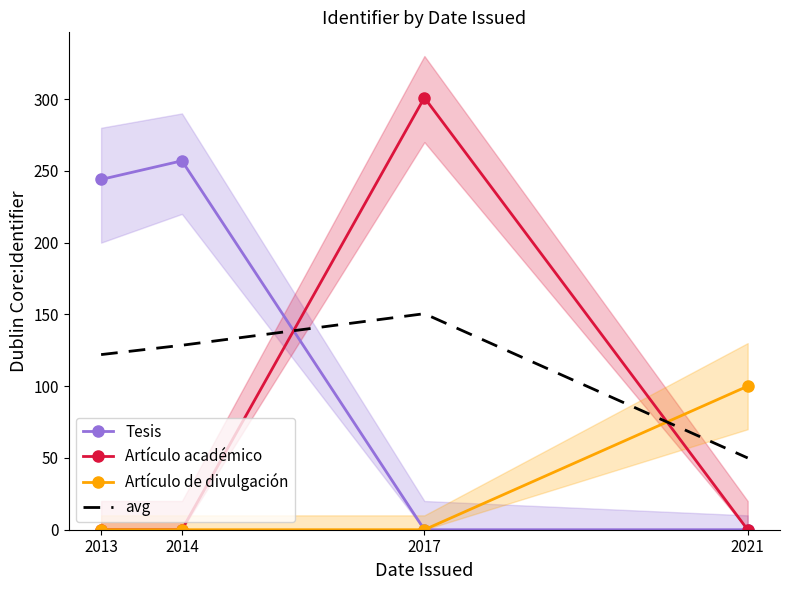

What is the sum of all Tesis values?

501.0